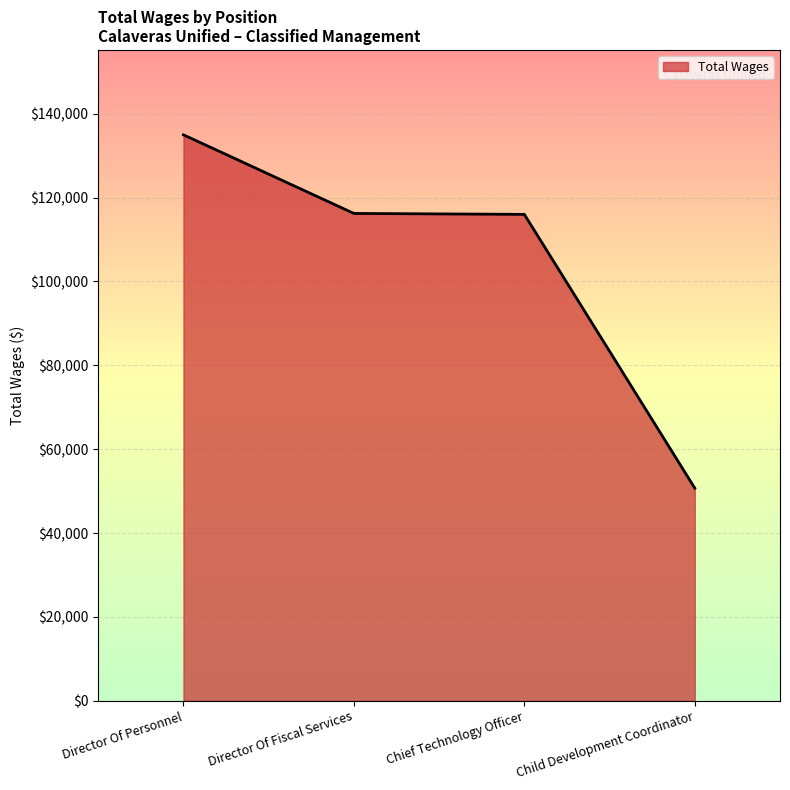

What is the difference between the maximum and second lowest values?

18973